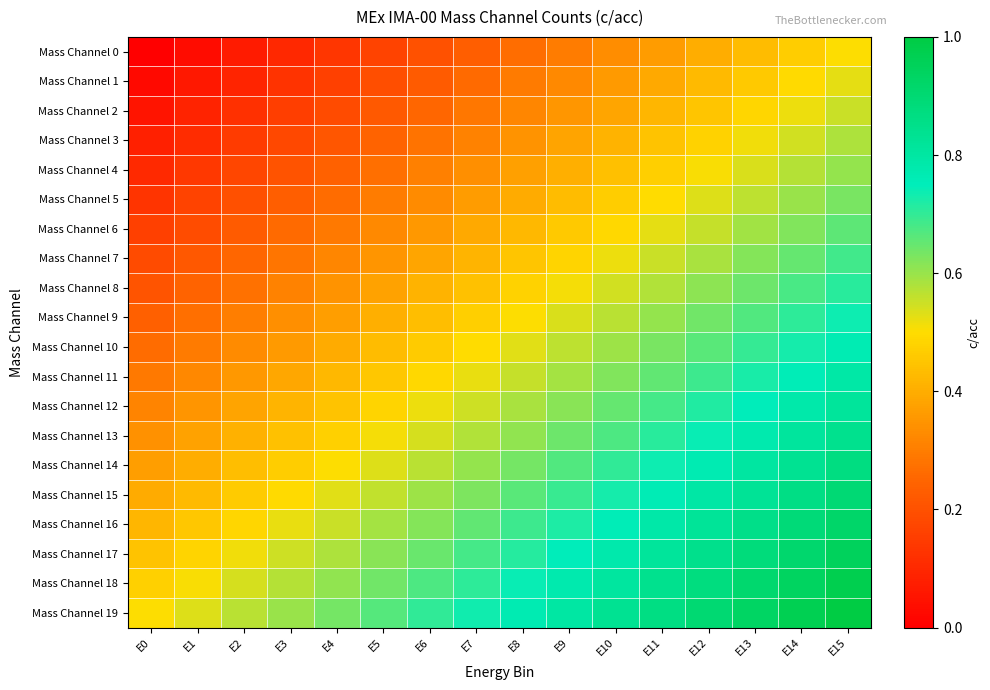

What is the total value across all series at E8?

10.3